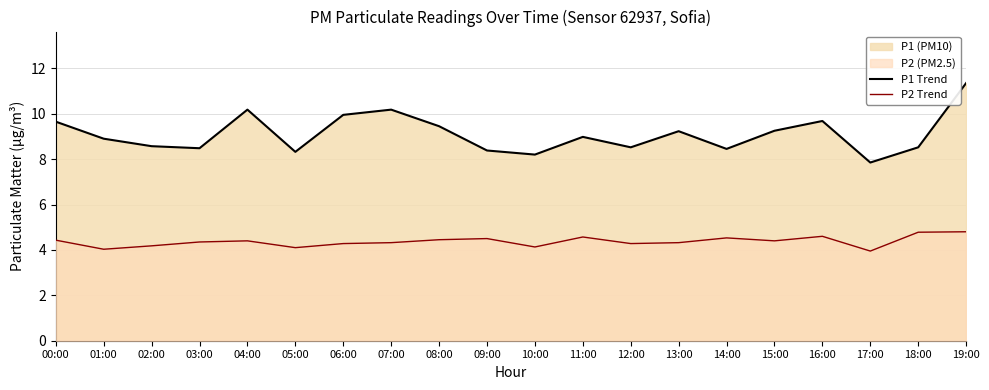

Rank the series at 12:00 from highest to lowest value.

P1 Trend, P2 Trend